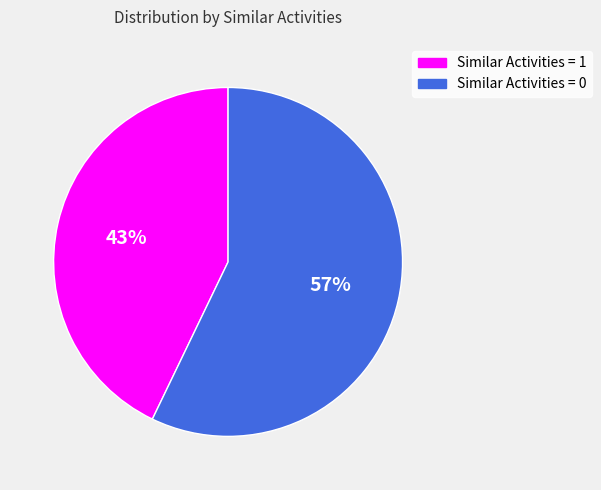

True or false: Similar Activities = 0 accounts for 70% of the total.

False